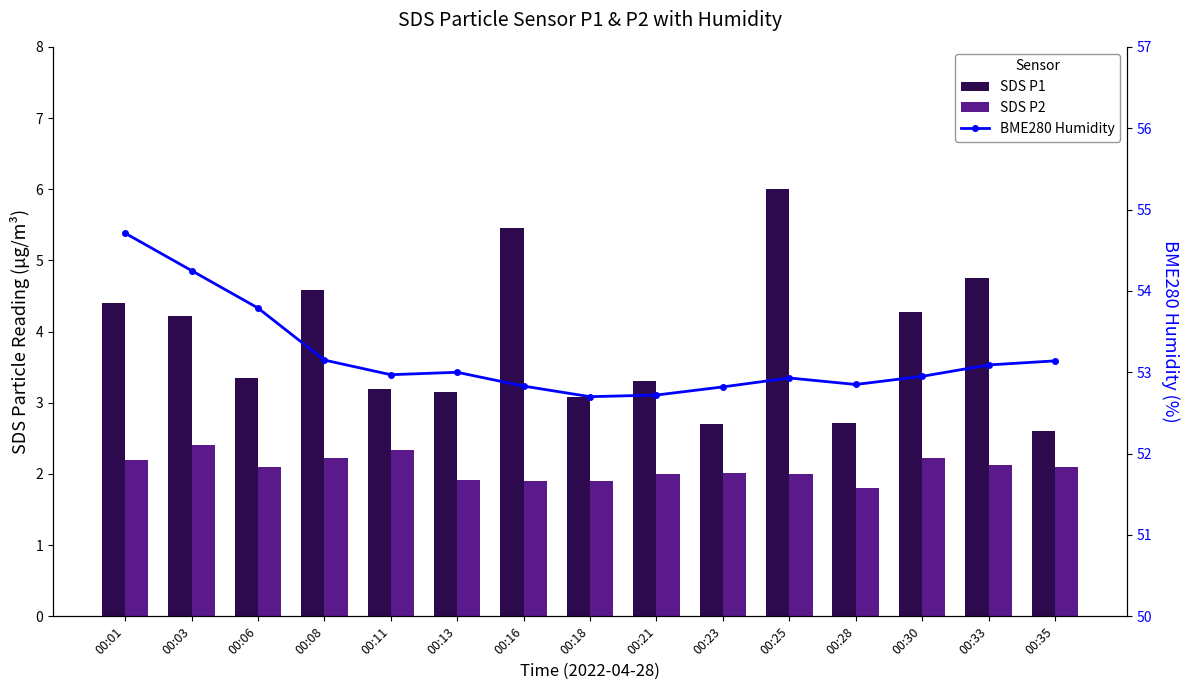

Is it true that BME280 Humidity equals 53.0 at 00:13?

True